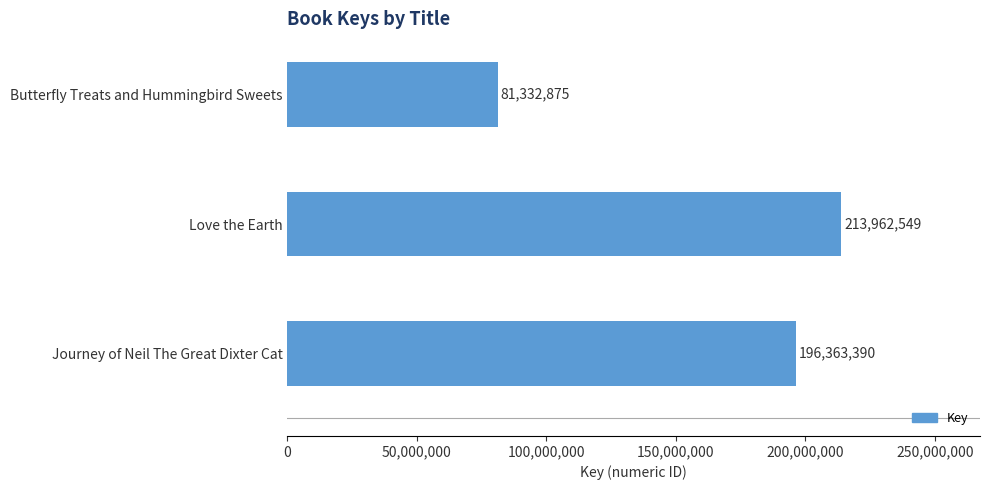

Reading top to bottom, extract all data points from this chart.

81332875	213962549	196363390